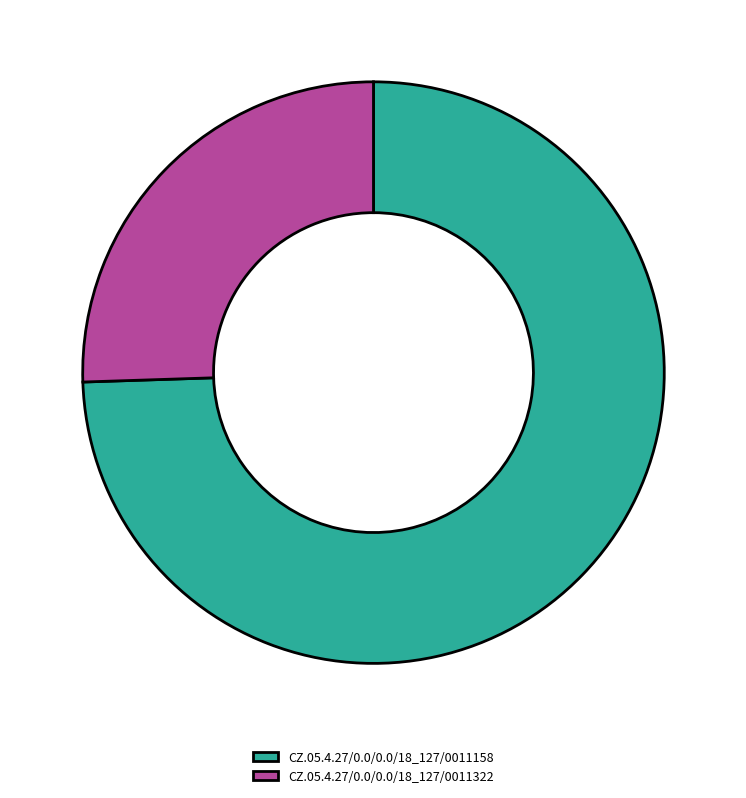

Which category accounts for the majority?

CZ.05.4.27/0.0/0.0/18_127/0011158